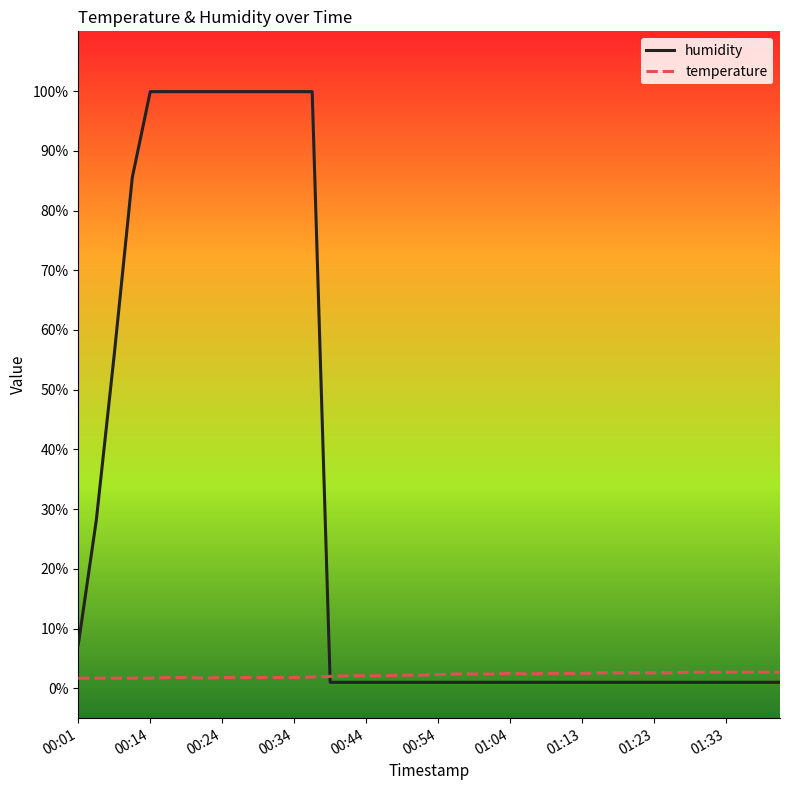

What is the maximum value for humidity?

99.9